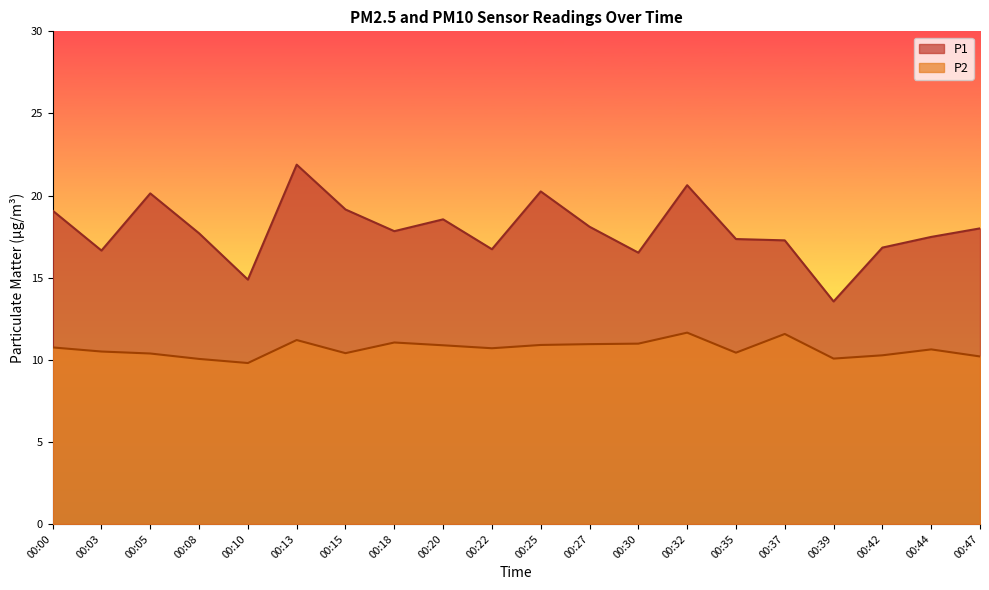

What is the spread (max minus min) of values at 00:47?

7.8